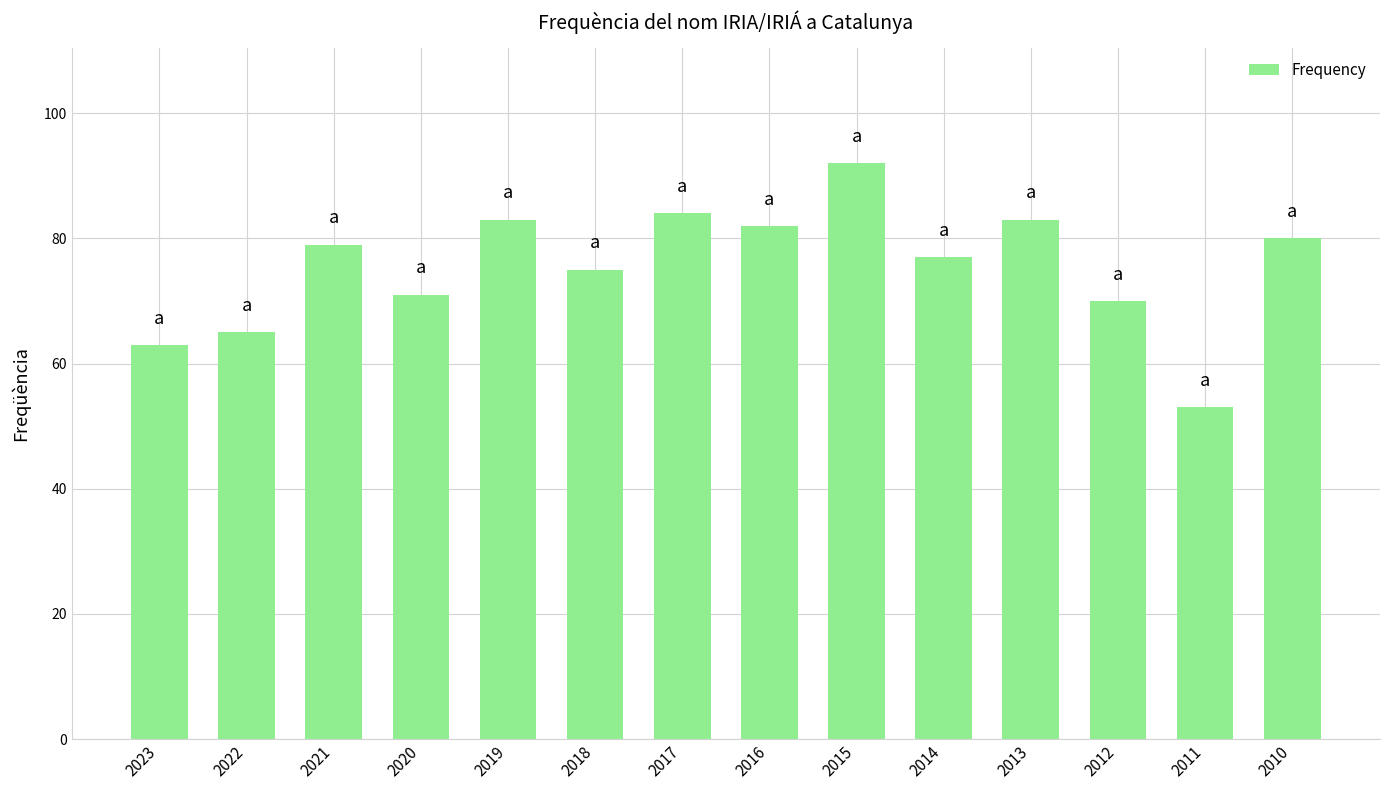

Which has a higher value, 2022 or 2016?

2016